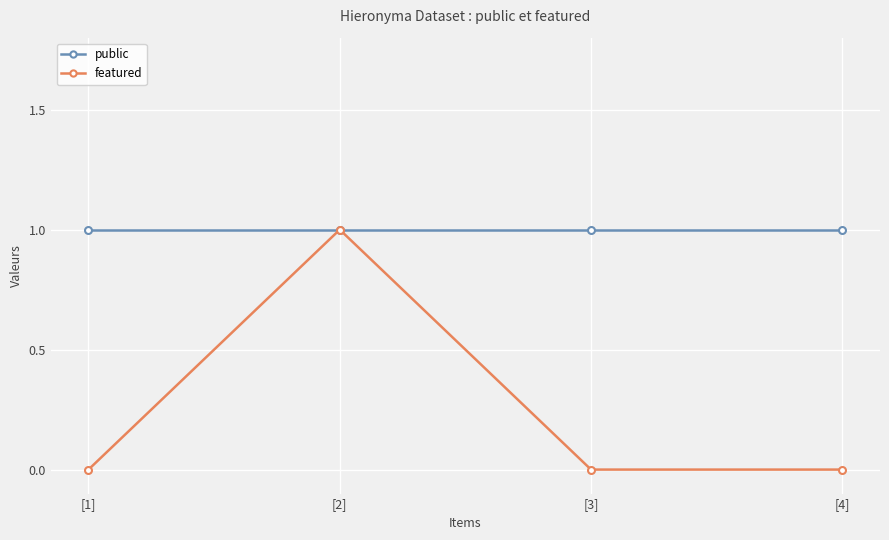

What is the sum of all featured values?

1